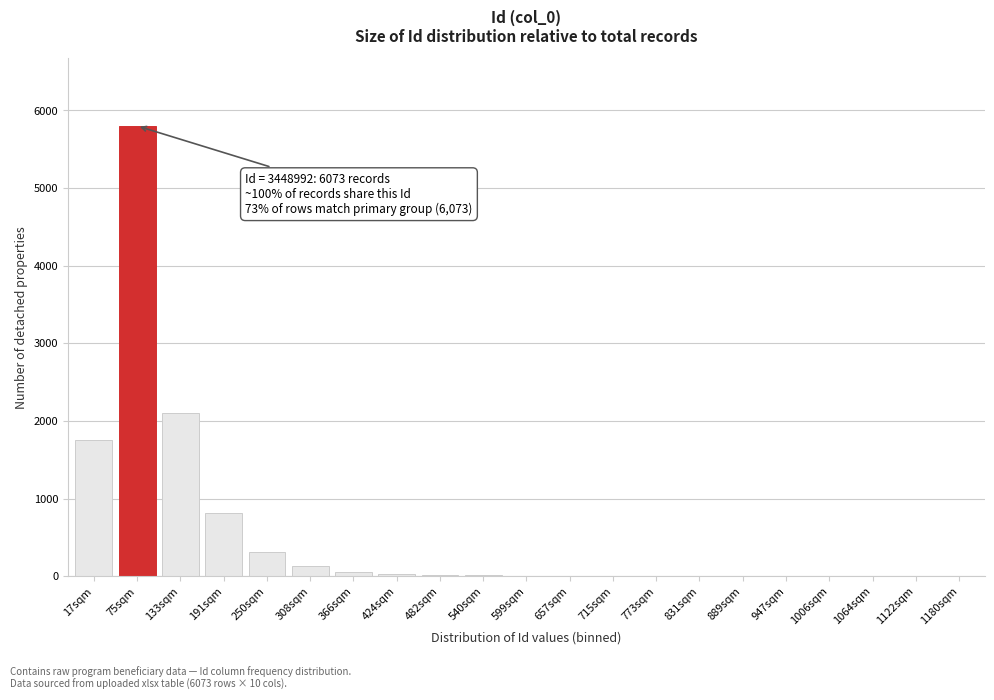

At which label is the value closest to 2900?

133sqm